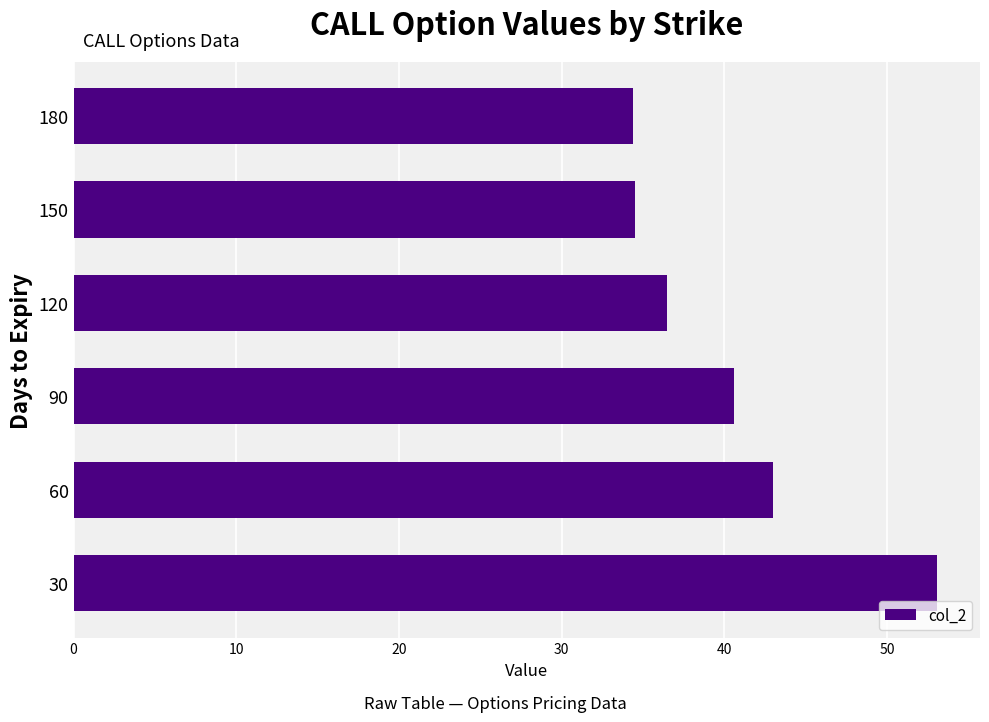

The value at 30 is 19.1. True or false?

False